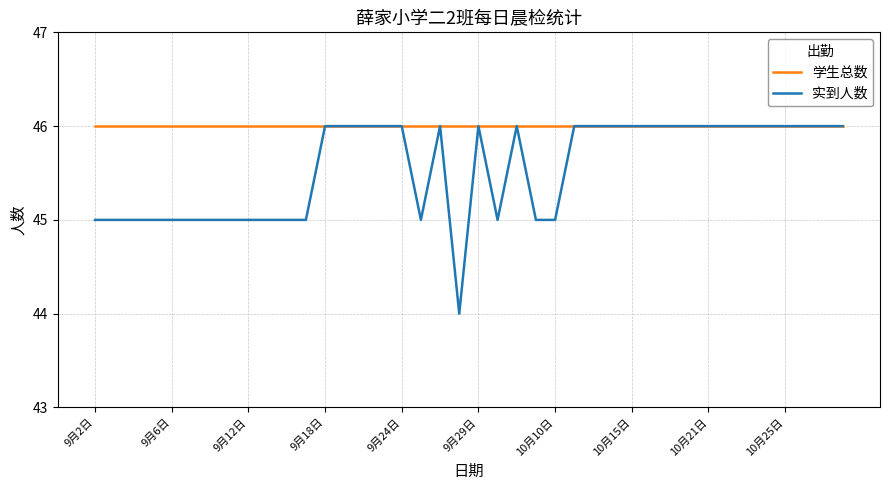

Is this an area chart (filled region under the line)?

No